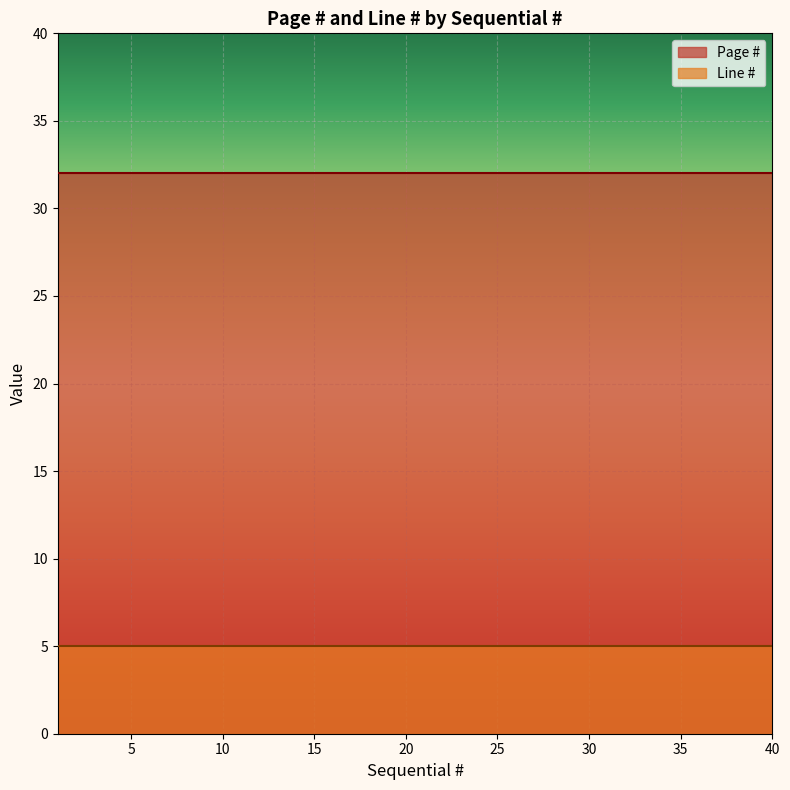

Where is Line # nearest to the value 5?

1